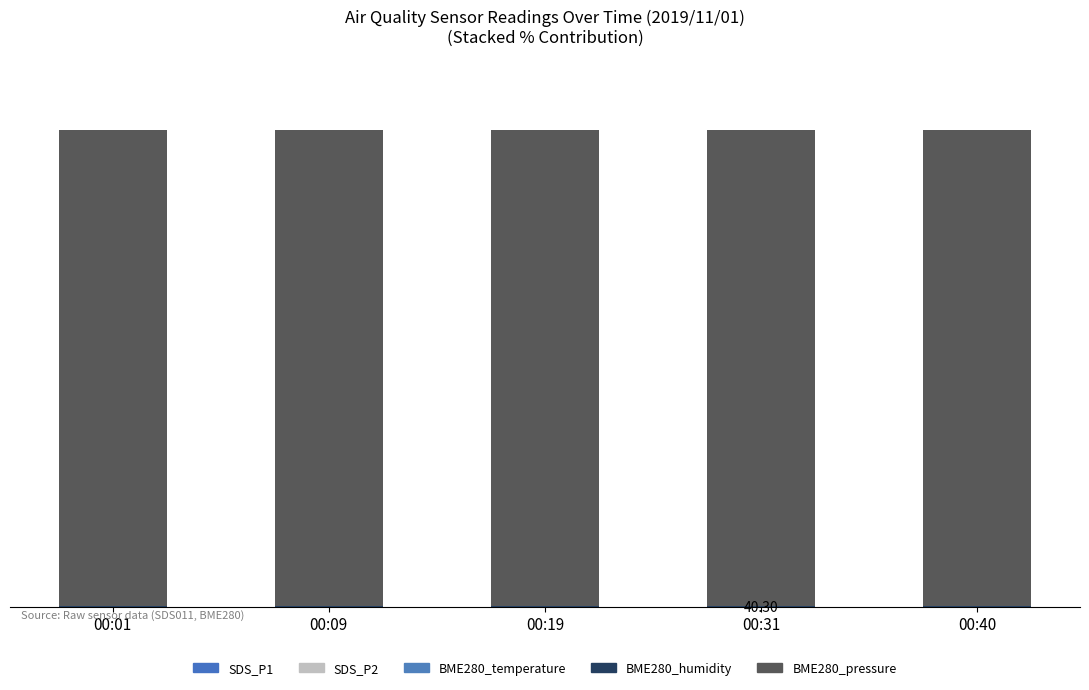

Is it true that BME280_temperature equals 0.0 at 00:19?

False